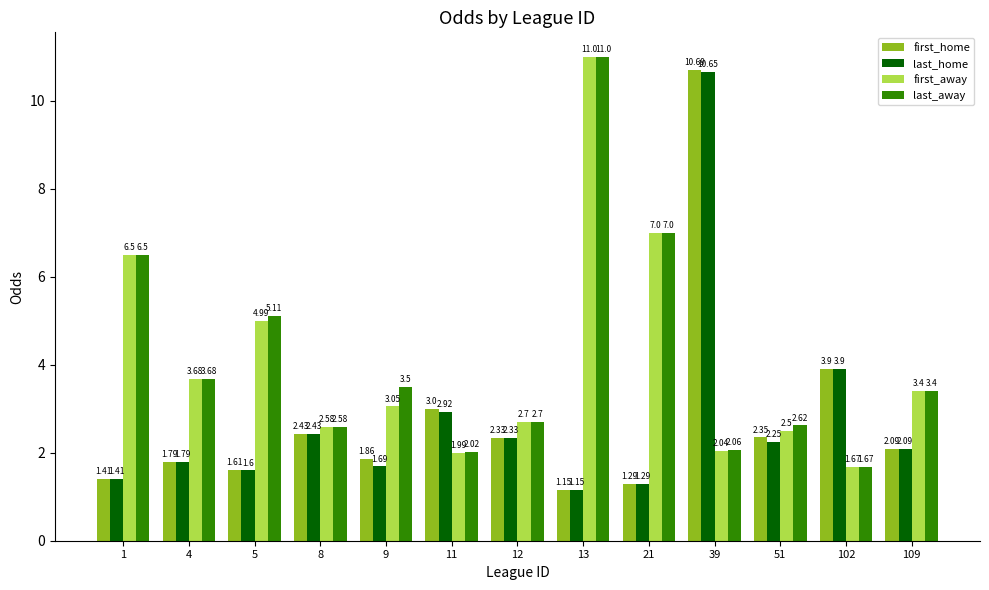

How many bars are there in each group?

4